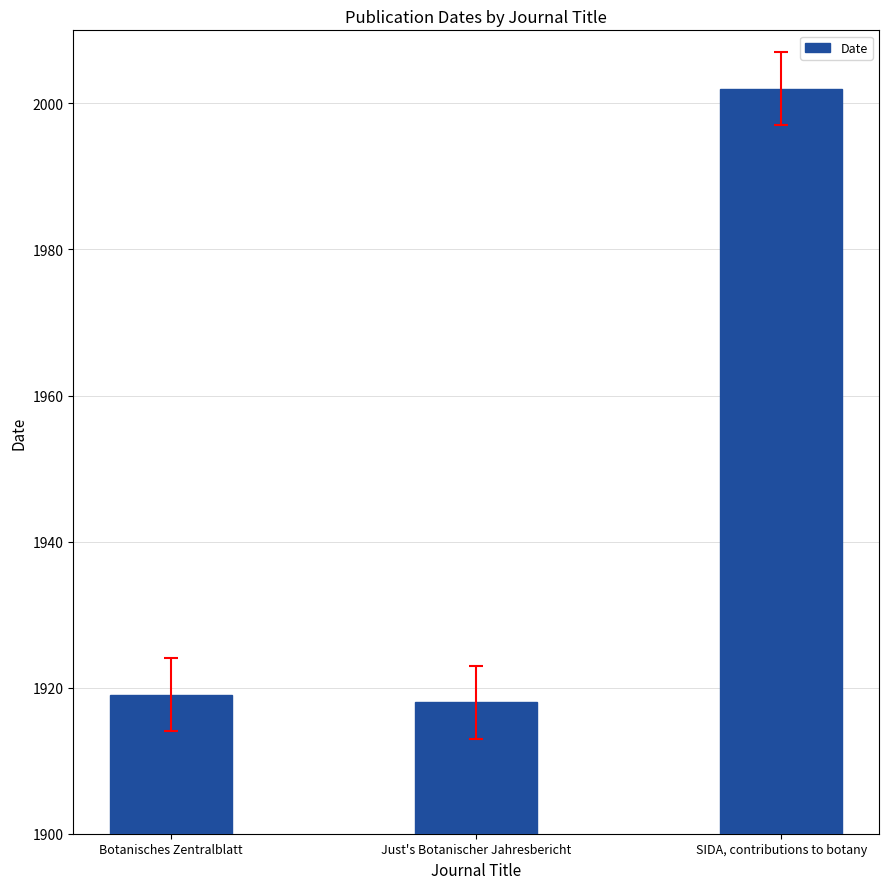

What is the label of the 3rd bar from the right?

Botanisches Zentralblatt